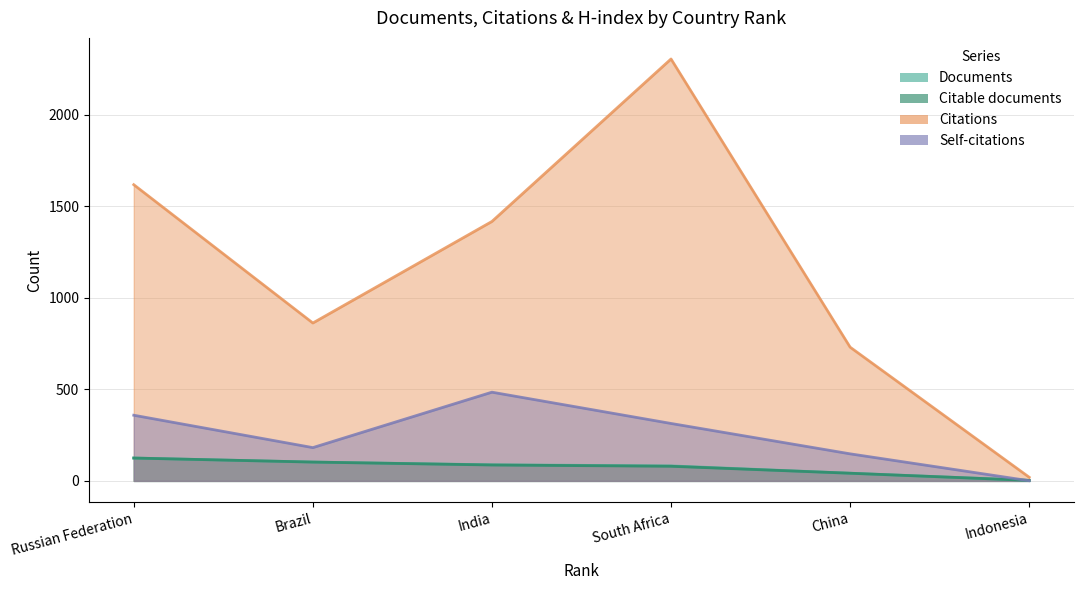

How many data points in Documents are less than 88?

3